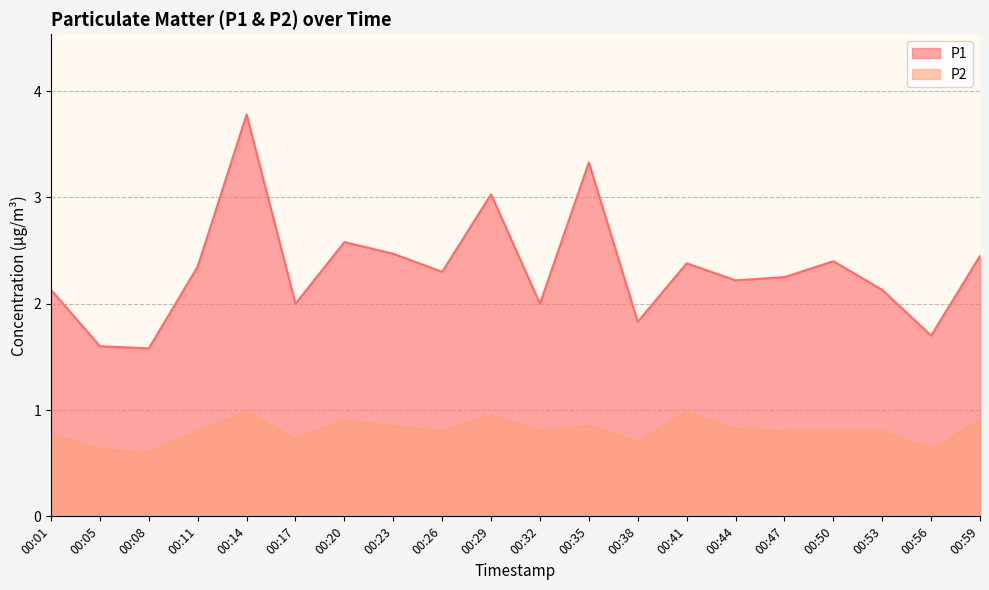

The value of P2 at 00:14 is 0.7. True or false?

False